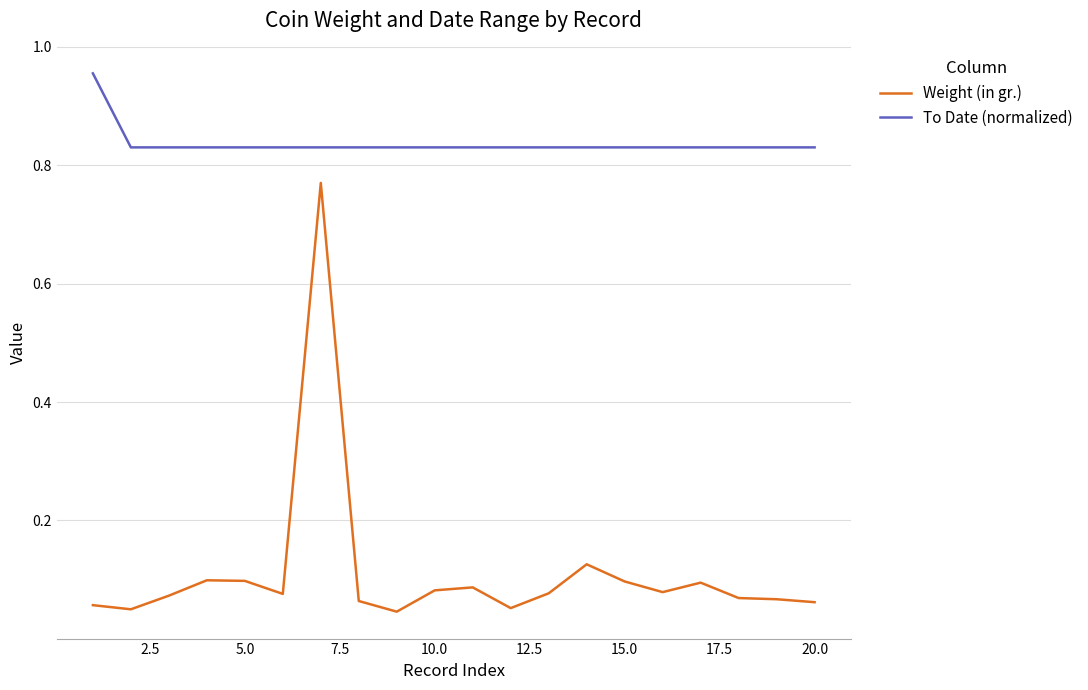

What are all the series names shown in the legend?

Weight (in gr.), To Date (normalized)